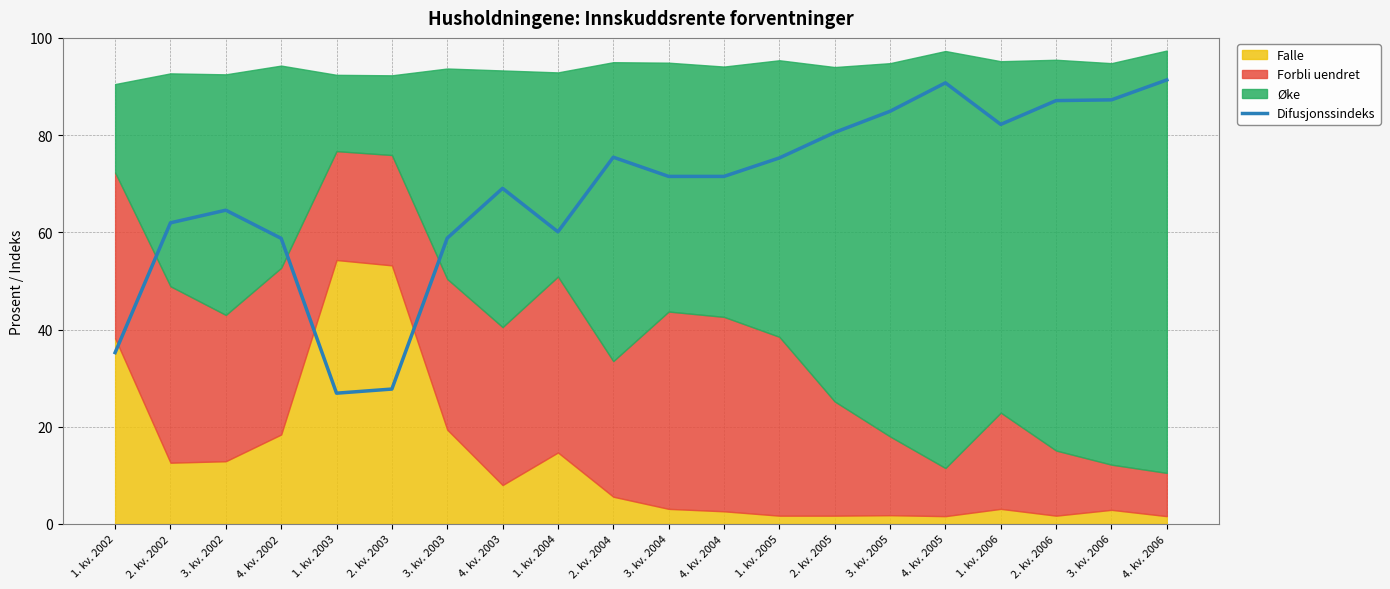

What is the label of the 6th point from the left?

2. kv. 2003